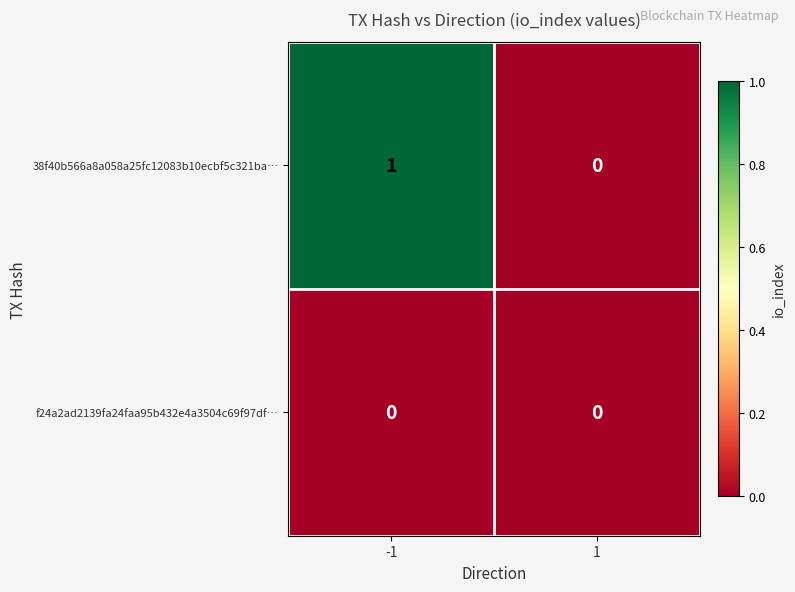

The value of 38f40b566a8a058a25fc12083b10ecbf5c321ba… at 1 is -1. True or false?

False